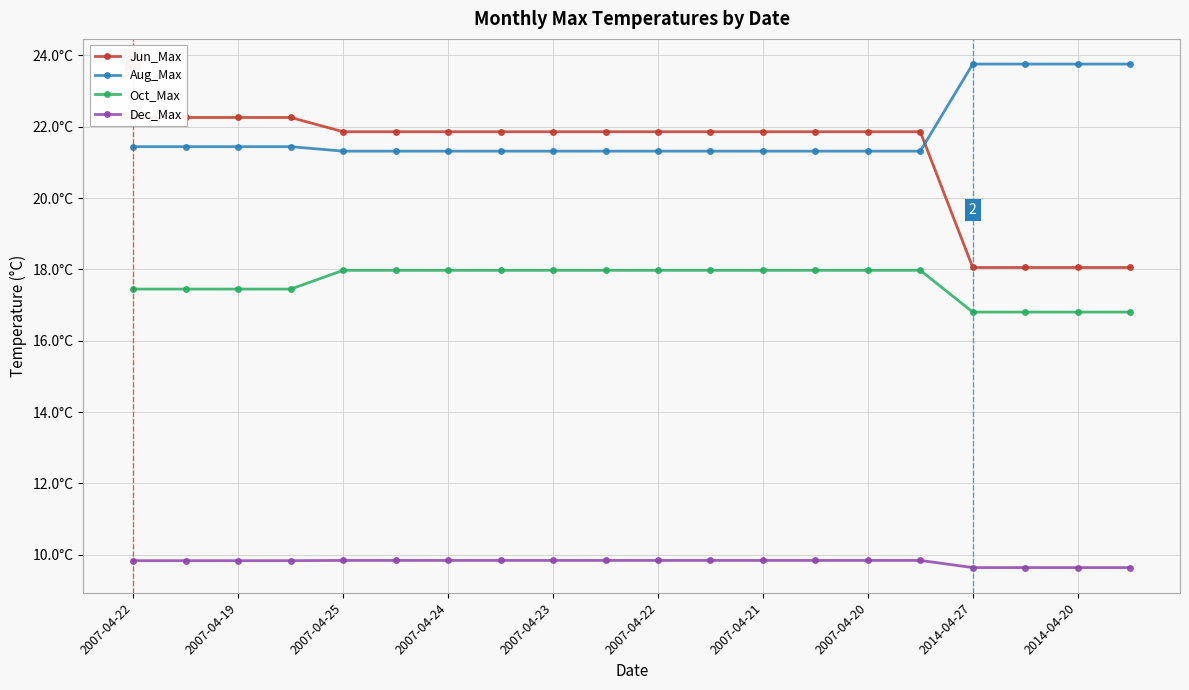

Read the Oct_Max value at 17.

16.8